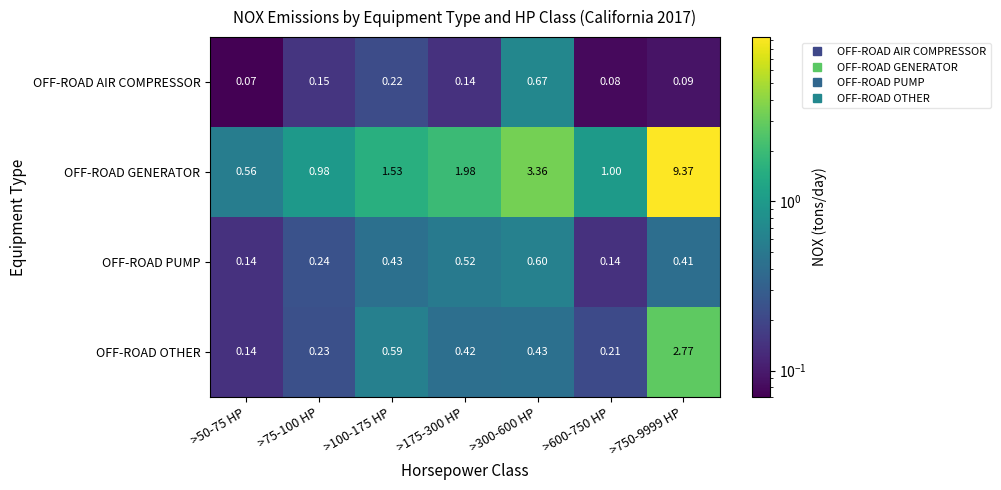

At how many categories does at least one series exceed 7?

1